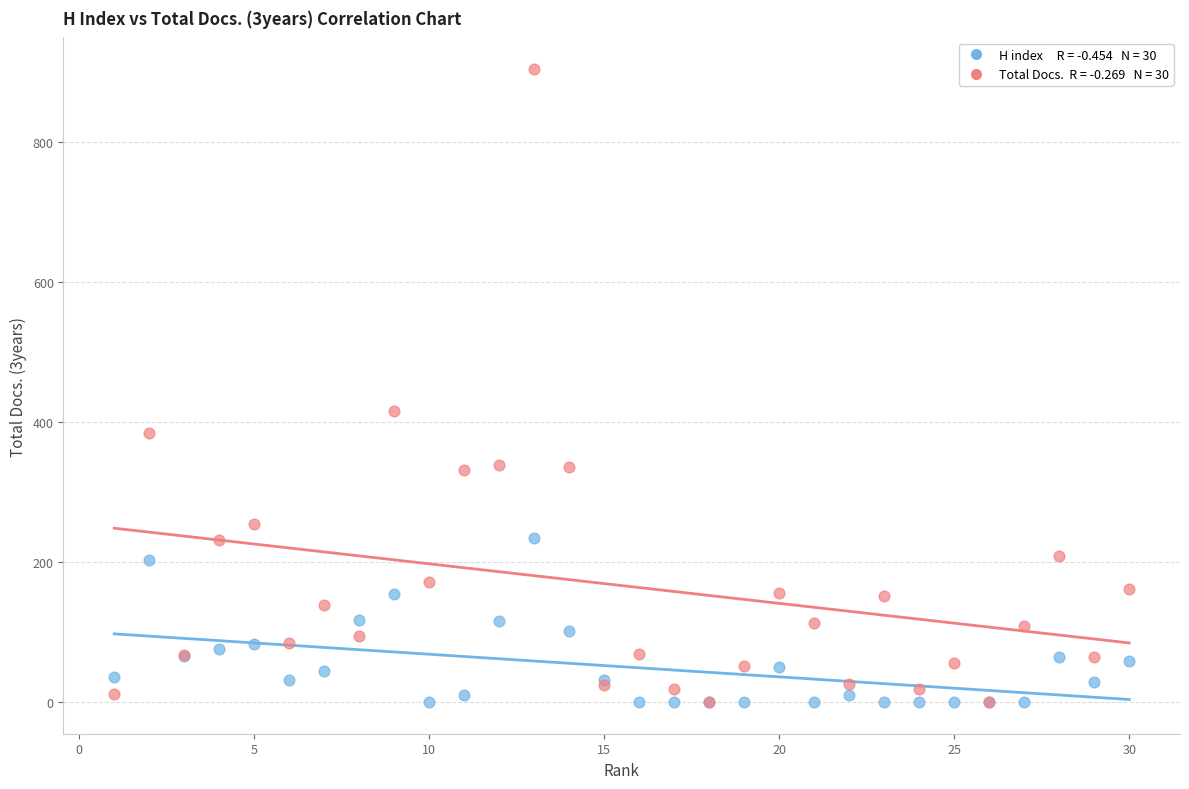

Across all series, what Y value is closest to 452?

415